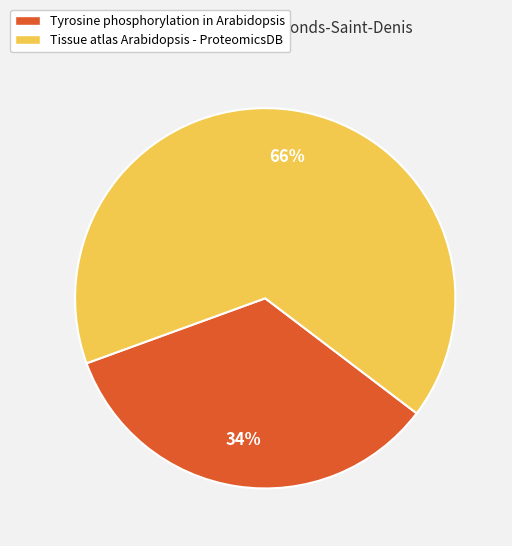

Which slice is the largest?

Tissue atlas Arabidopsis - ProteomicsDB